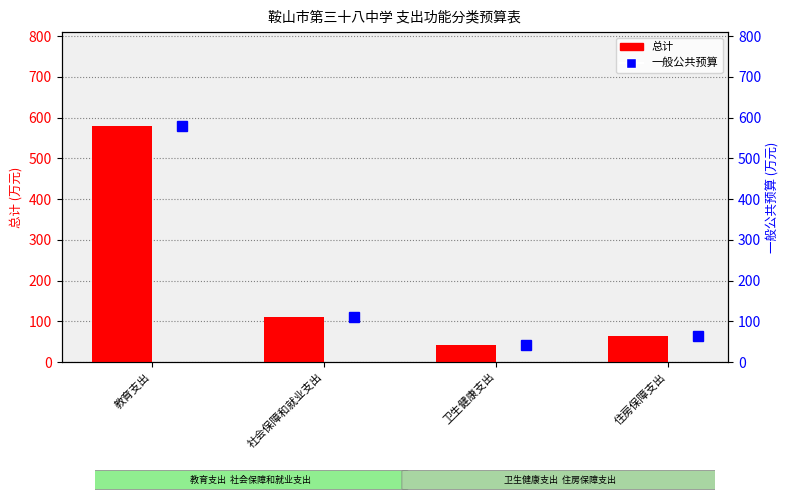

Is it true that 总计 equals 1032.2 at 教育支出?

False